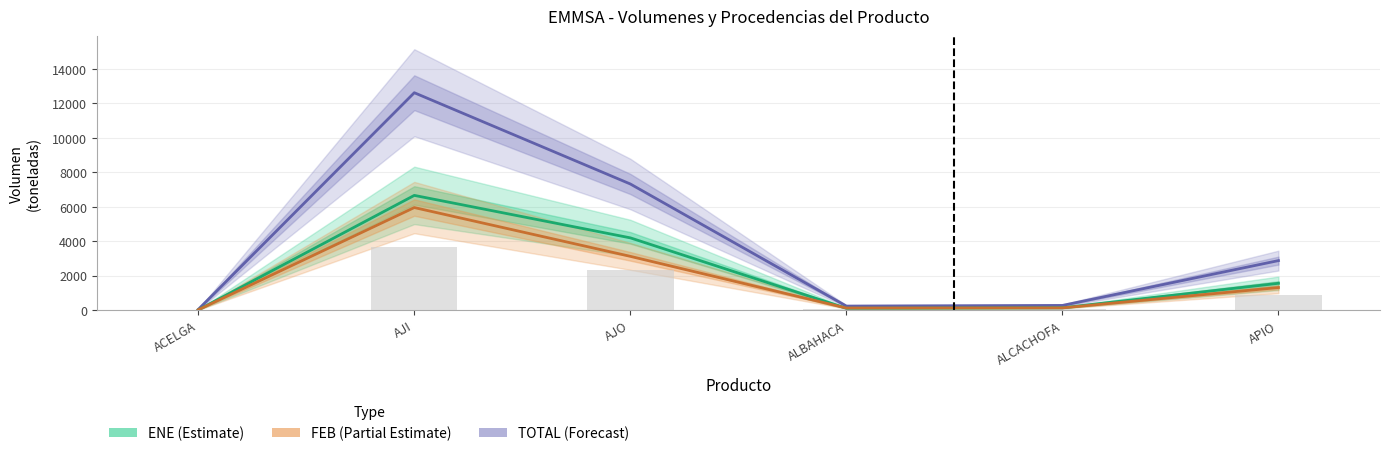

At which label does FEB (Partial Estimate) reach its peak?

AJI